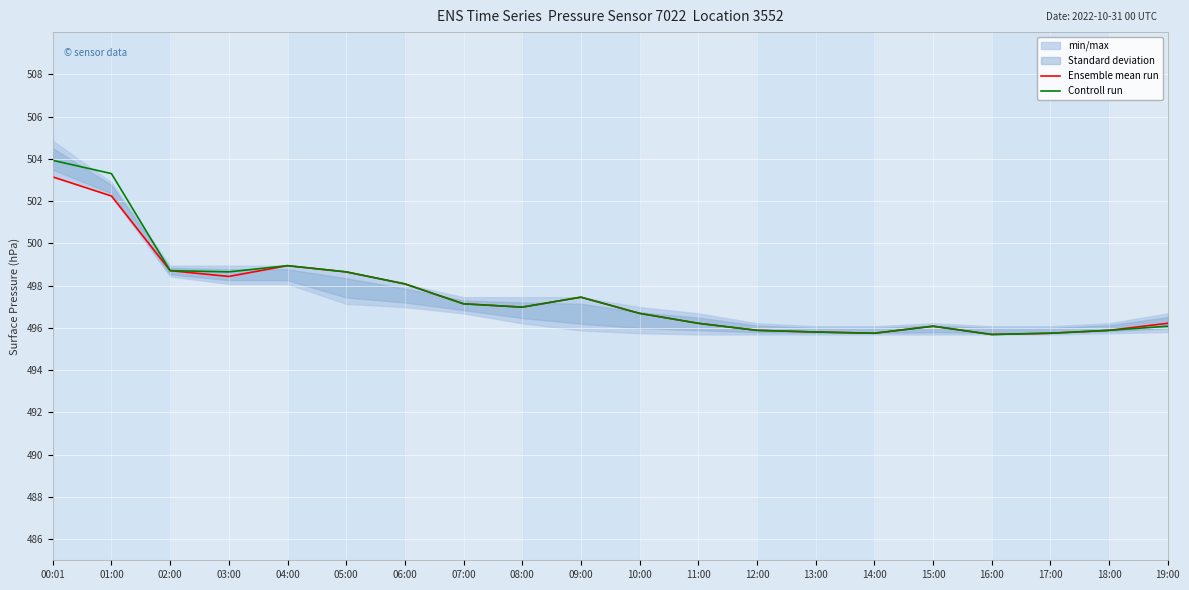

What is the label of the 18th point from the right?

02:00